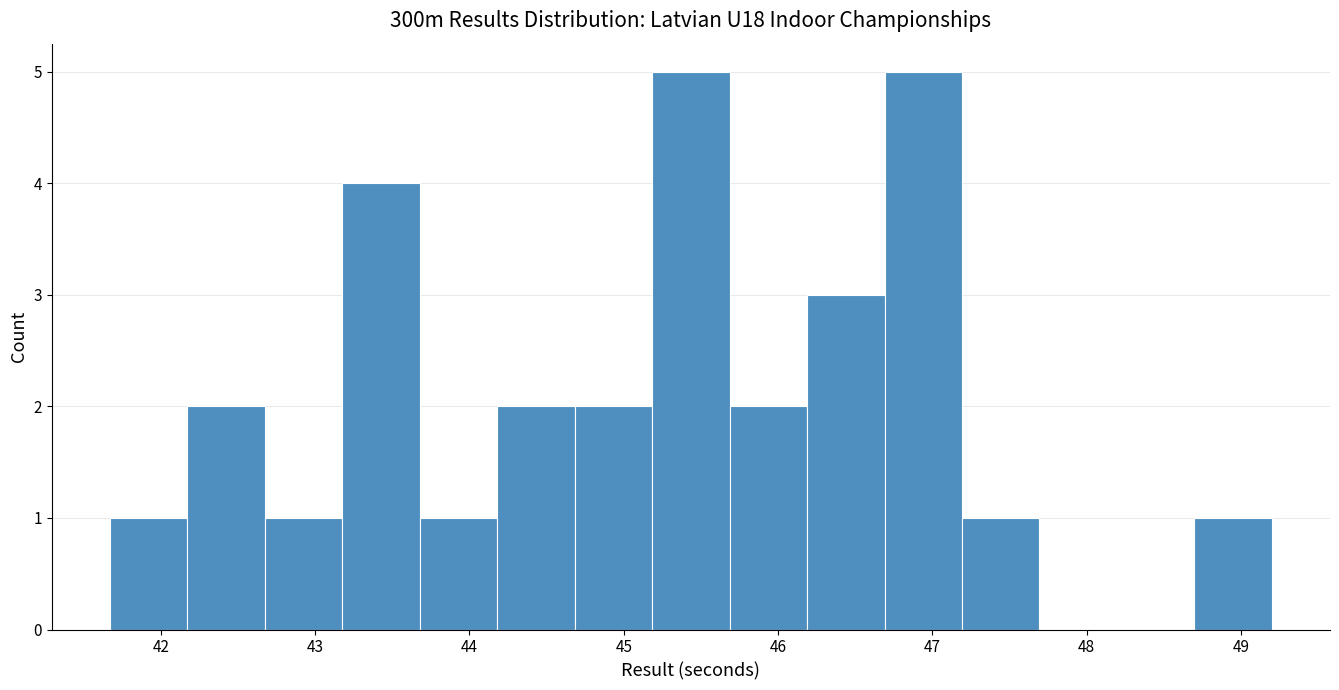

Reading left to right, list every bar in this chart as the range it spans on the x-axis followed by its height. Neither the bar edges nor the heights are printed on the chart, so give them approximately, as read against the axes.

41.7 to 42.2: 1
42.2 to 42.7: 2
42.7 to 43.2: 1
43.2 to 43.7: 4
43.7 to 44.2: 1
44.2 to 44.7: 2
44.7 to 45.2: 2
45.2 to 45.7: 5
45.7 to 46.2: 2
46.2 to 46.7: 3
46.7 to 47.2: 5
47.2 to 47.7: 1
47.7 to 48.2: 0
48.2 to 48.7: 0
48.7 to 49.2: 1